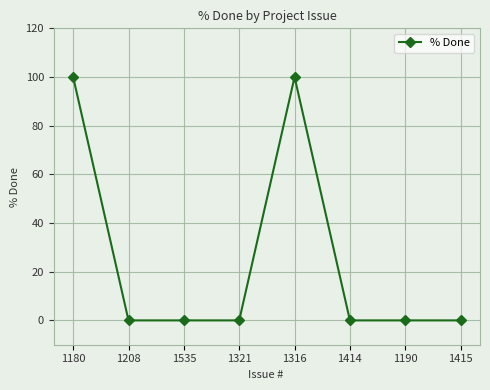

What is the difference between the second highest and second lowest values?

100